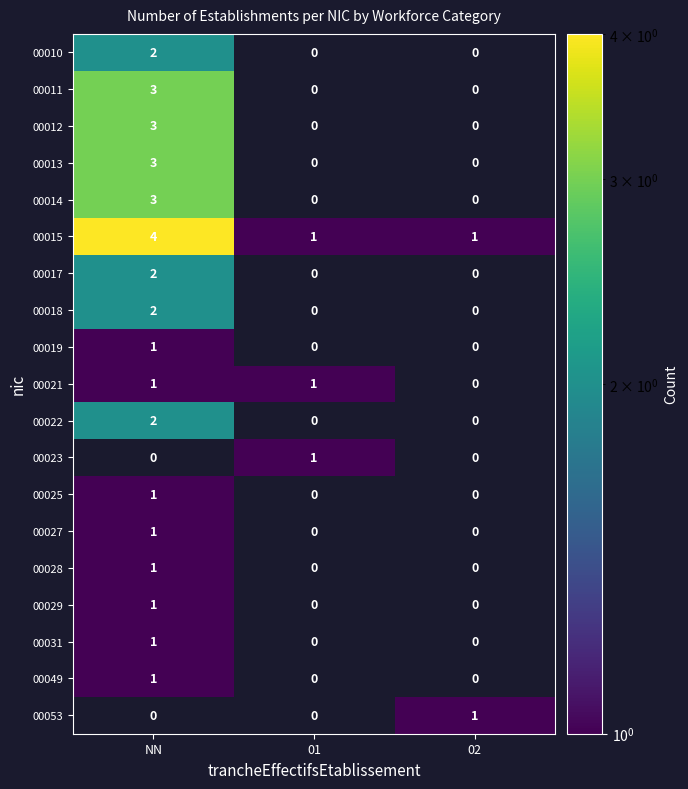

Is it true that 00014 equals 3 at NN?

True